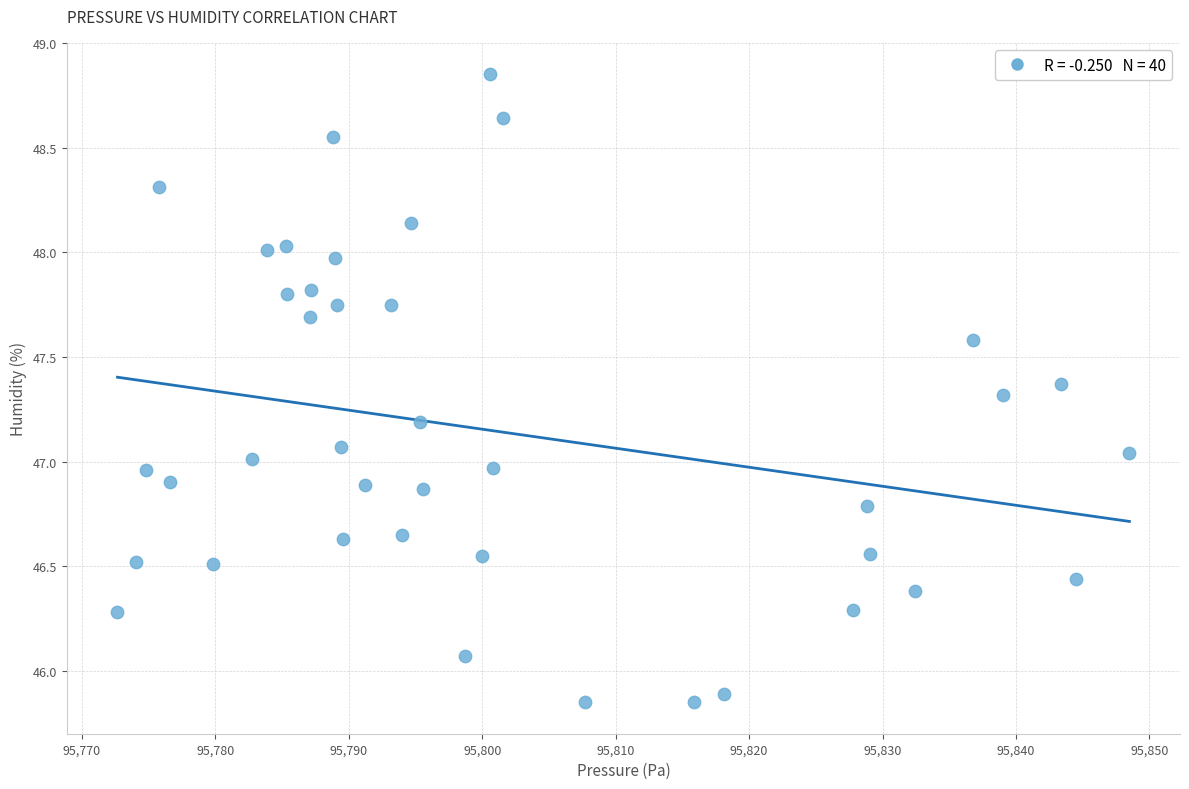

What is the range of X values (max minus min)?

75.8